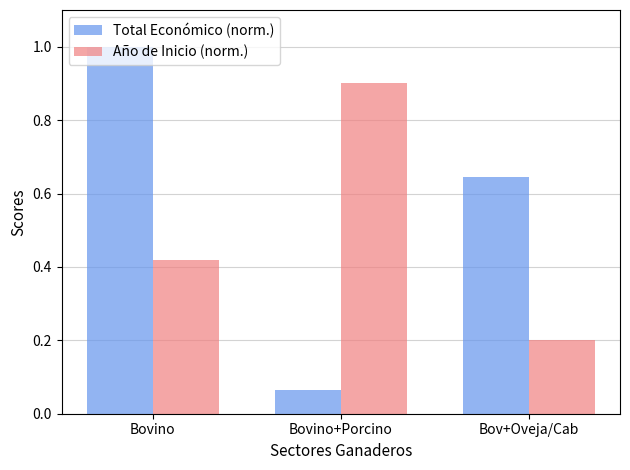

List the series in order of their peak value, lowest first.

Año de Inicio (norm.), Total Económico (norm.)